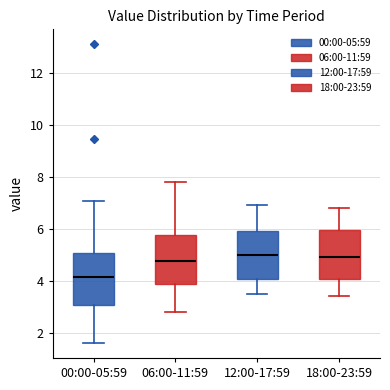

Reading left to right, read every box against the y-axis: the position of its median line, the range the box covers, and the ends of its whiskers. The values are not printed on the chart, so give them approximately, as read against the axis.

00:00-05:59: median 4.2, box 3.0 to 5.0, whiskers 1.6 to 7.0
06:00-11:59: median 4.8, box 3.8 to 5.8, whiskers 2.8 to 7.8
12:00-17:59: median 5.0, box 4.0 to 6.0, whiskers 3.6 to 7.0
18:00-23:59: median 5.0, box 4.0 to 6.0, whiskers 3.4 to 6.8